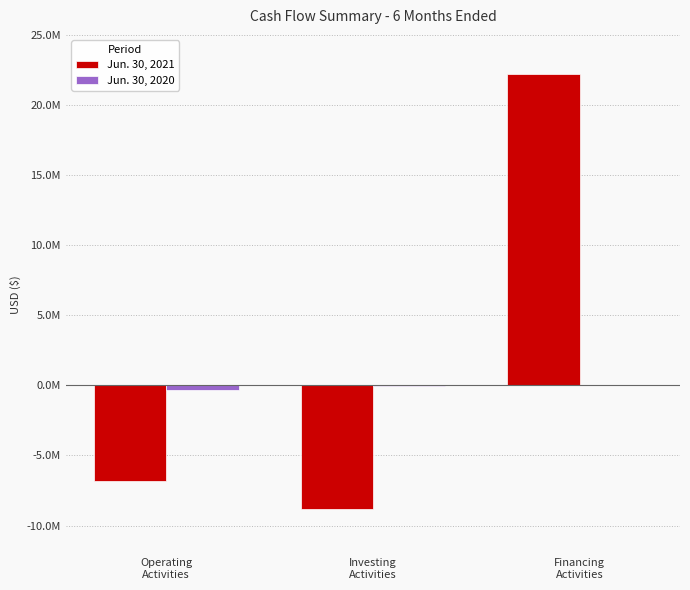

What is the difference between the maximum and minimum values in the Jun. 30, 2021 series?

31049023